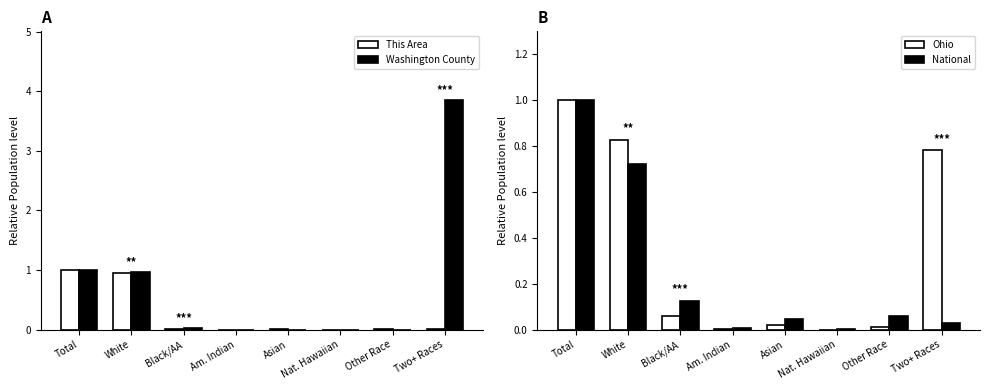

True or false: This Area has a value of 0.0 at Asian.

True